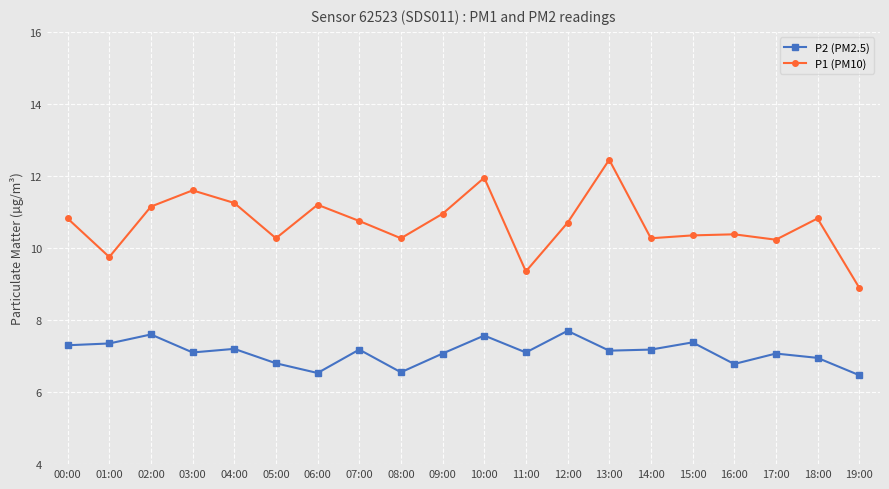

How many values in the P1 (PM10) series are below 10?

3